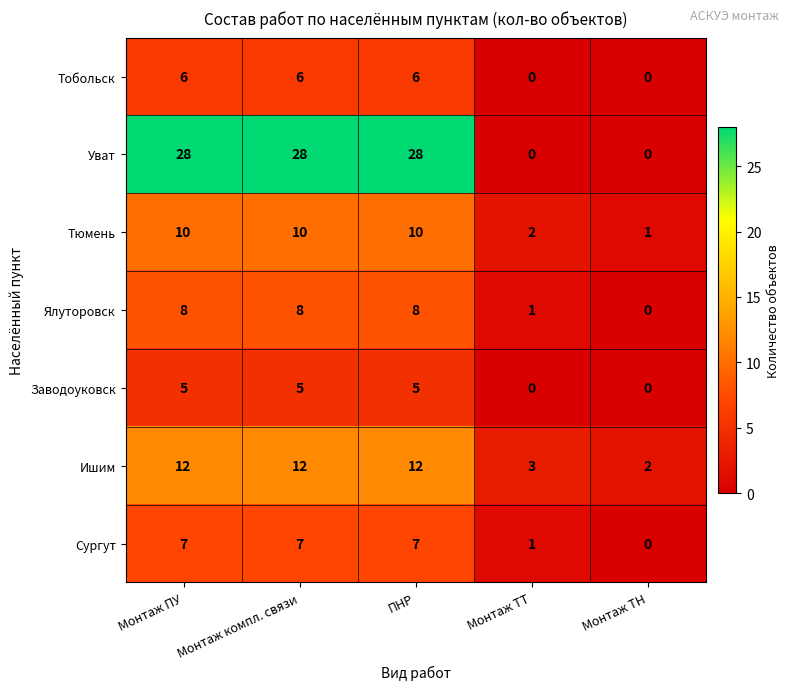

What is the difference between the highest and lowest values at Монтаж компл. связи?

23